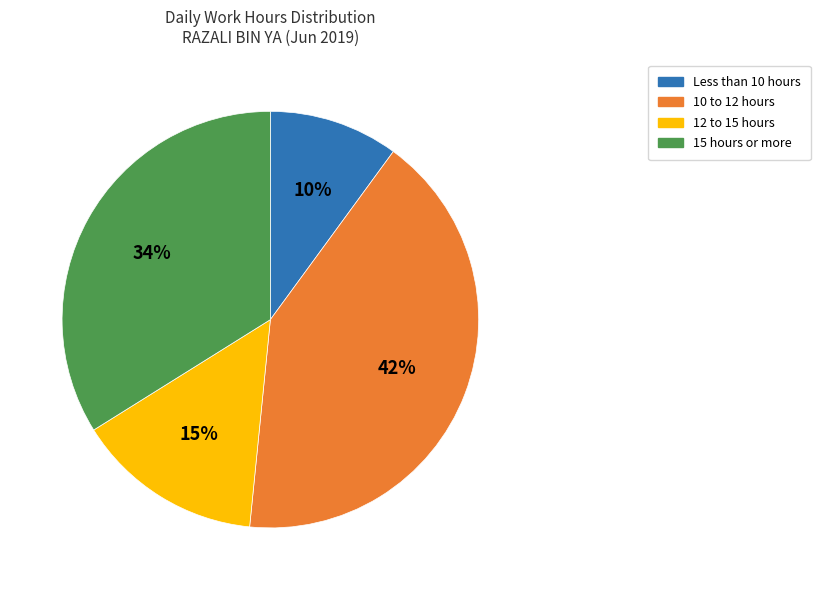

Count the number of slices in the pie.

4